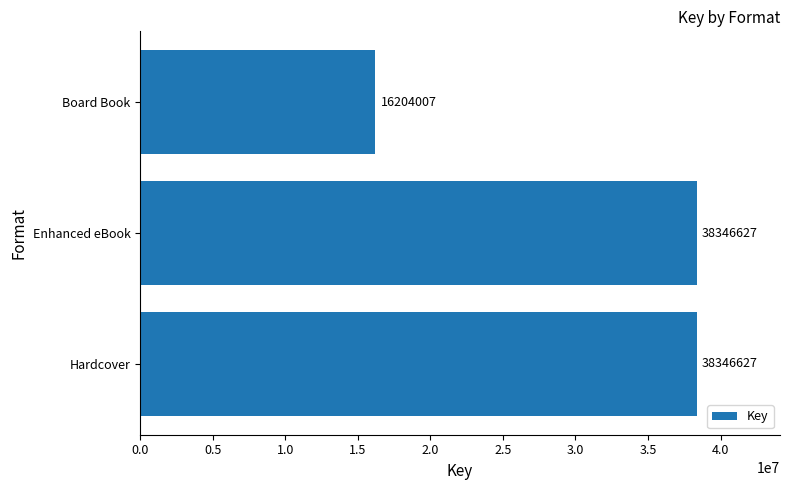

Count the values in the range 16204007 to 38346627.

3